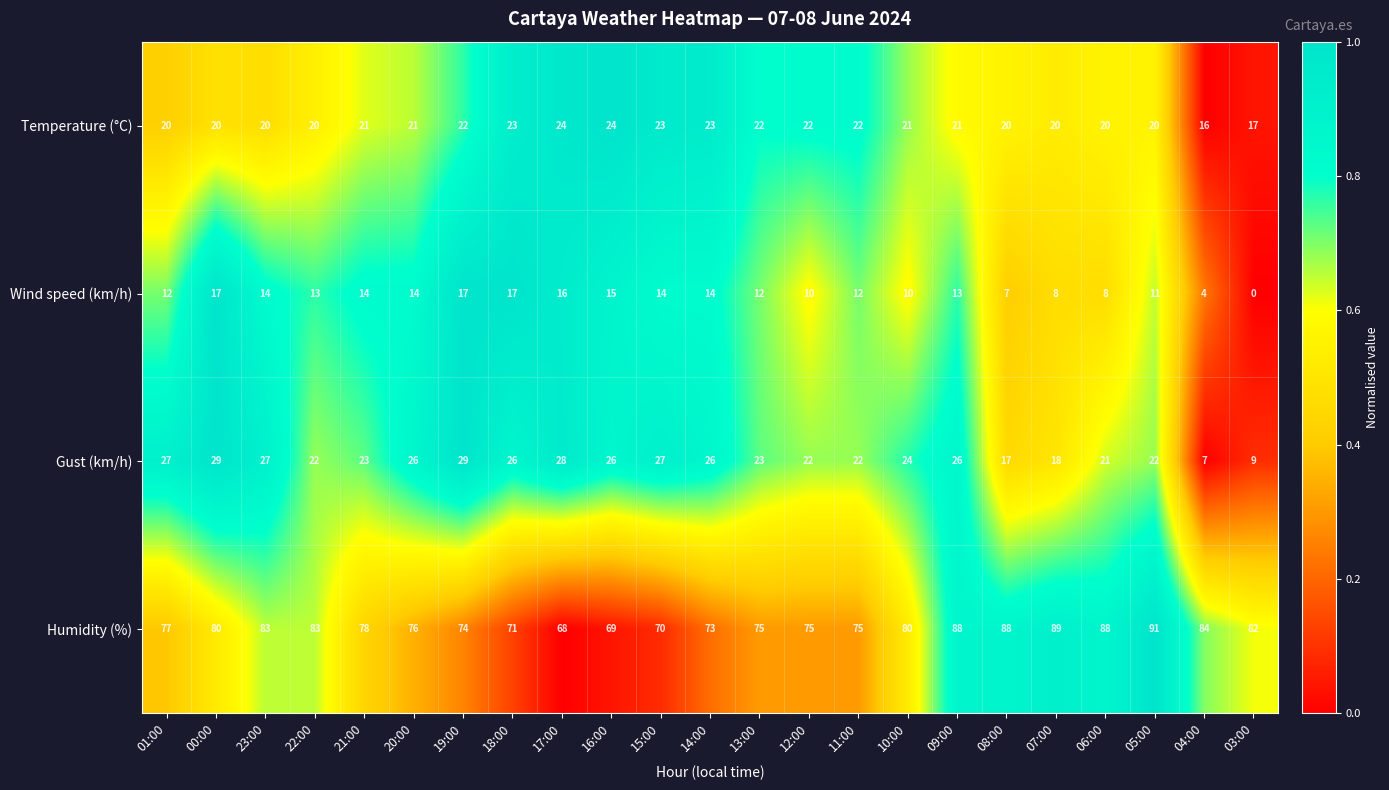

Rank the series at 15:00 from highest to lowest value.

Humidity (%), Gust (km/h), Temperature (°C), Wind speed (km/h)